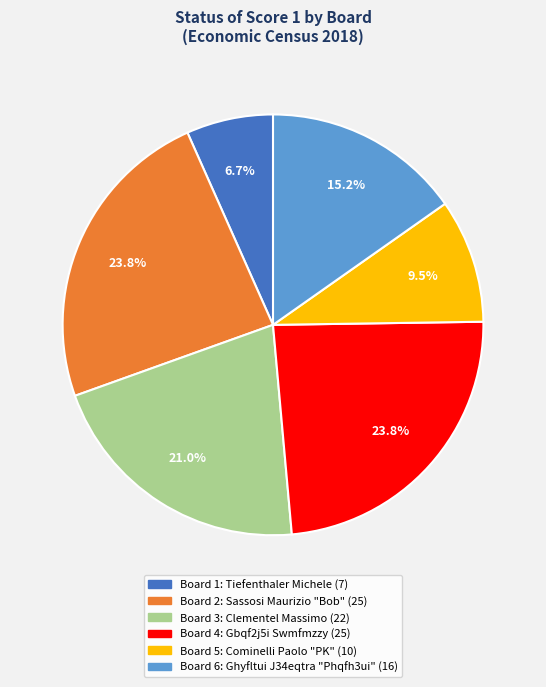

Does any single category account for the majority?

No